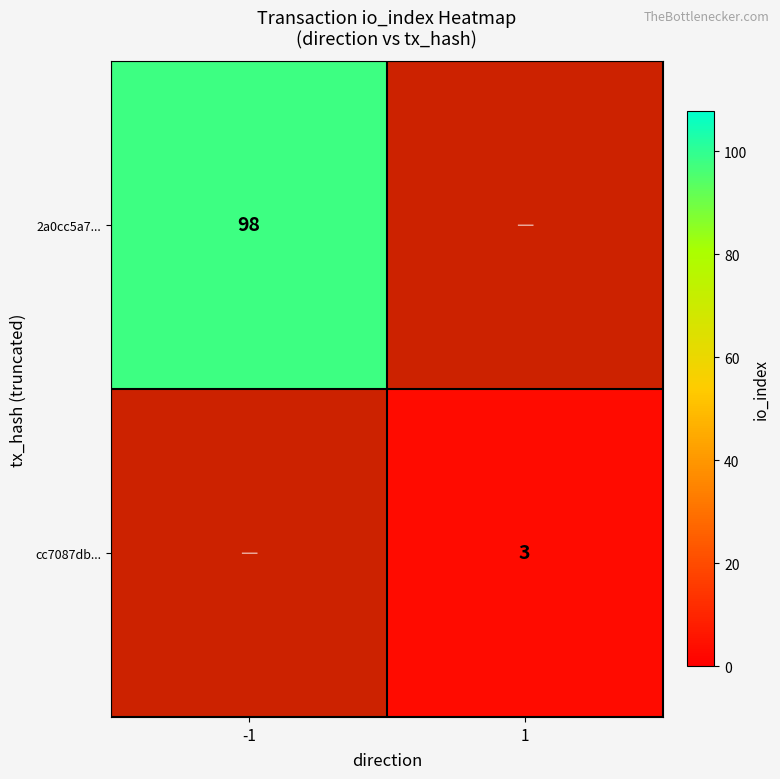

Which label corresponds to the smallest value in the chart?

1